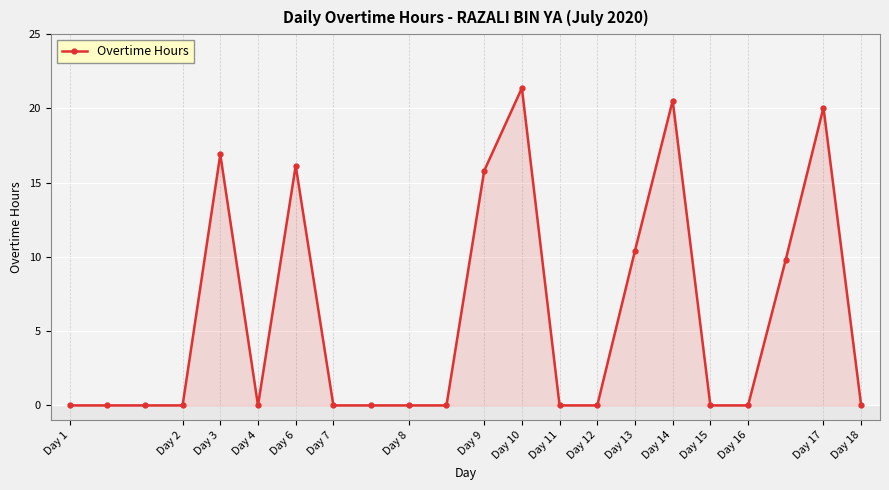

What is the maximum value shown in the chart?

21.4